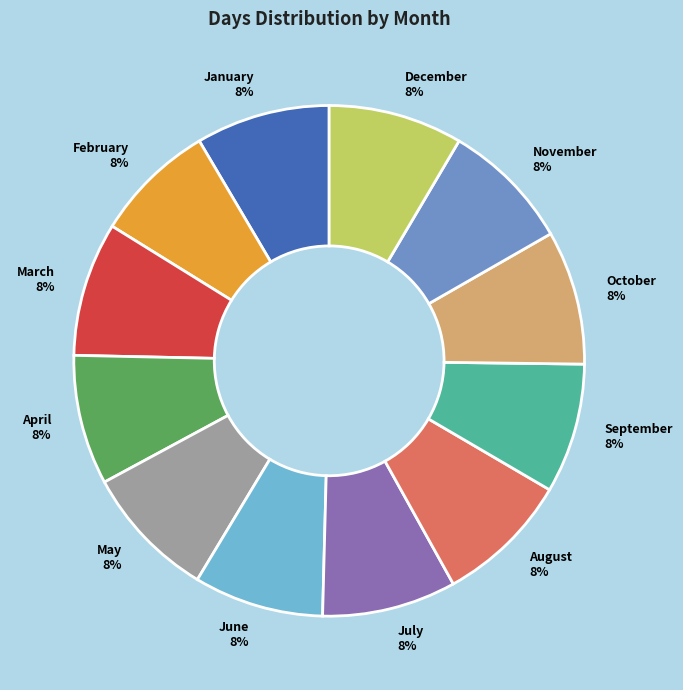

How many slices are in this pie chart?

12